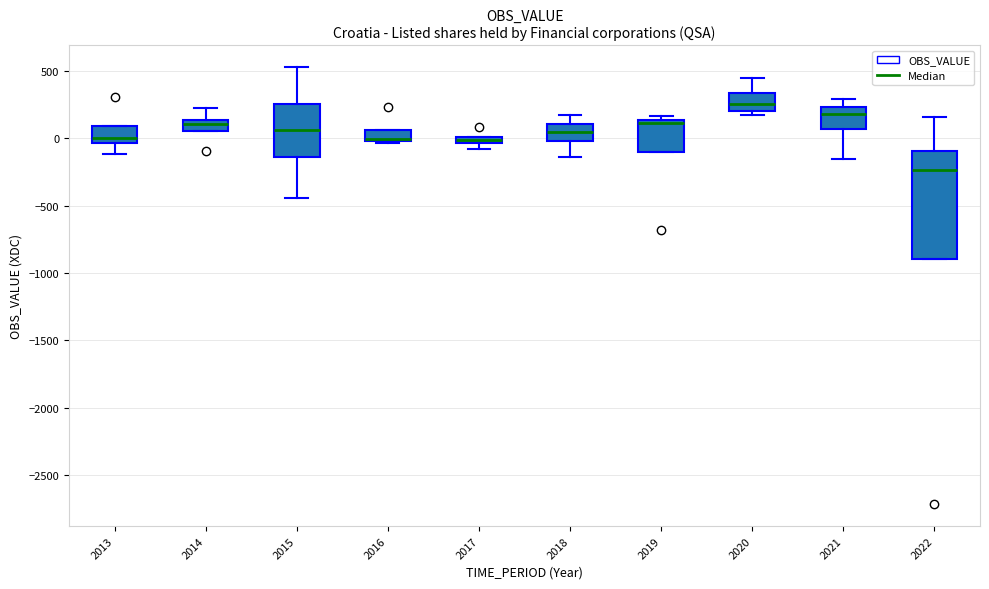

Where is the upper edge of the box at x = 2016 on the y-axis? The values are not printed on the chart, so give them approximately, as read against the axis.

50